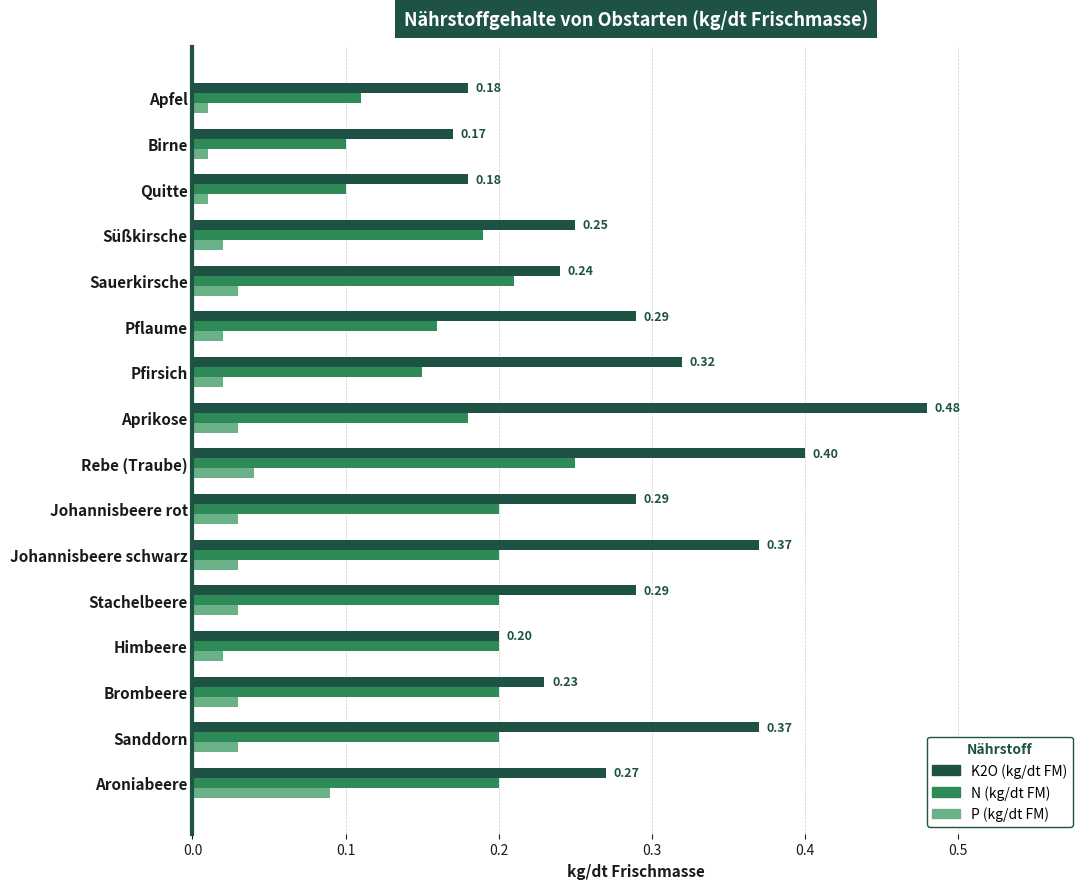

Which series has the largest range (max minus min)?

K2O (kg/dt FM)